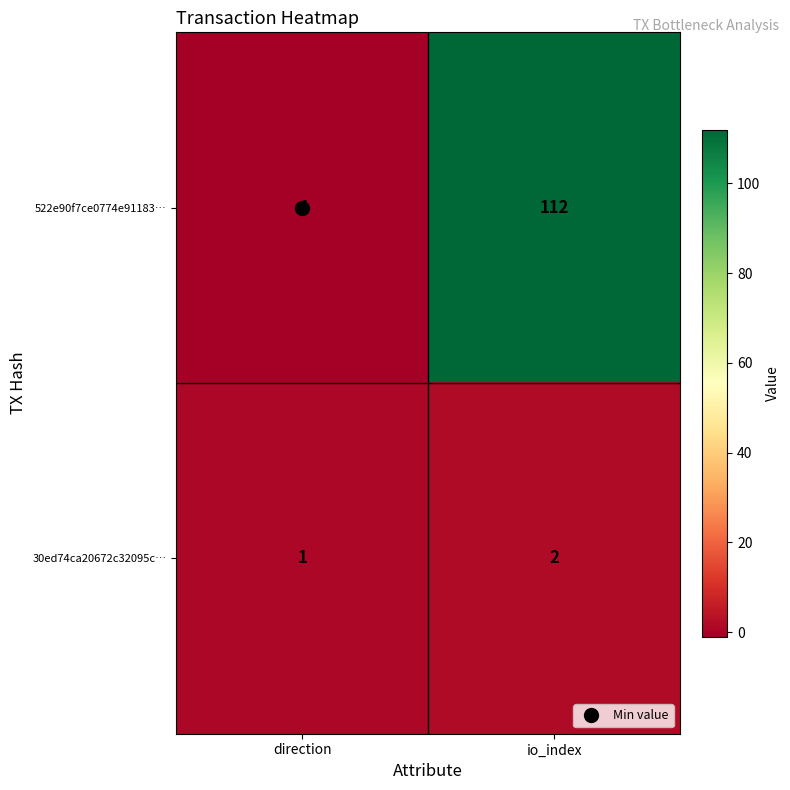

How many distinct data groups are displayed?

2